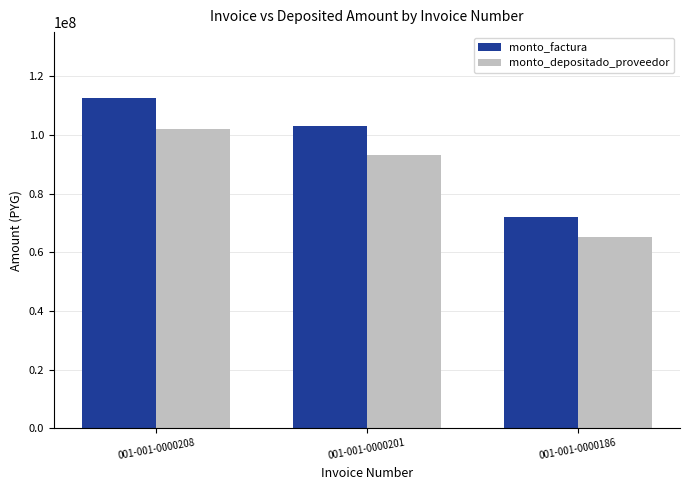

What is the average value of the monto_depositado_proveedor series?

86812900